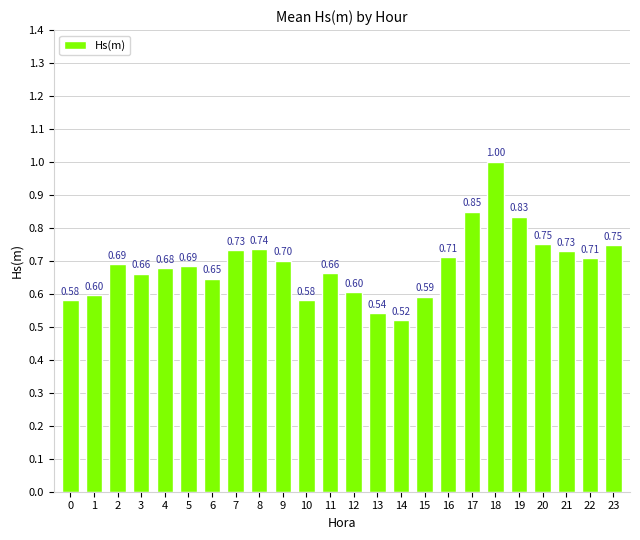

What is the average value?

0.7